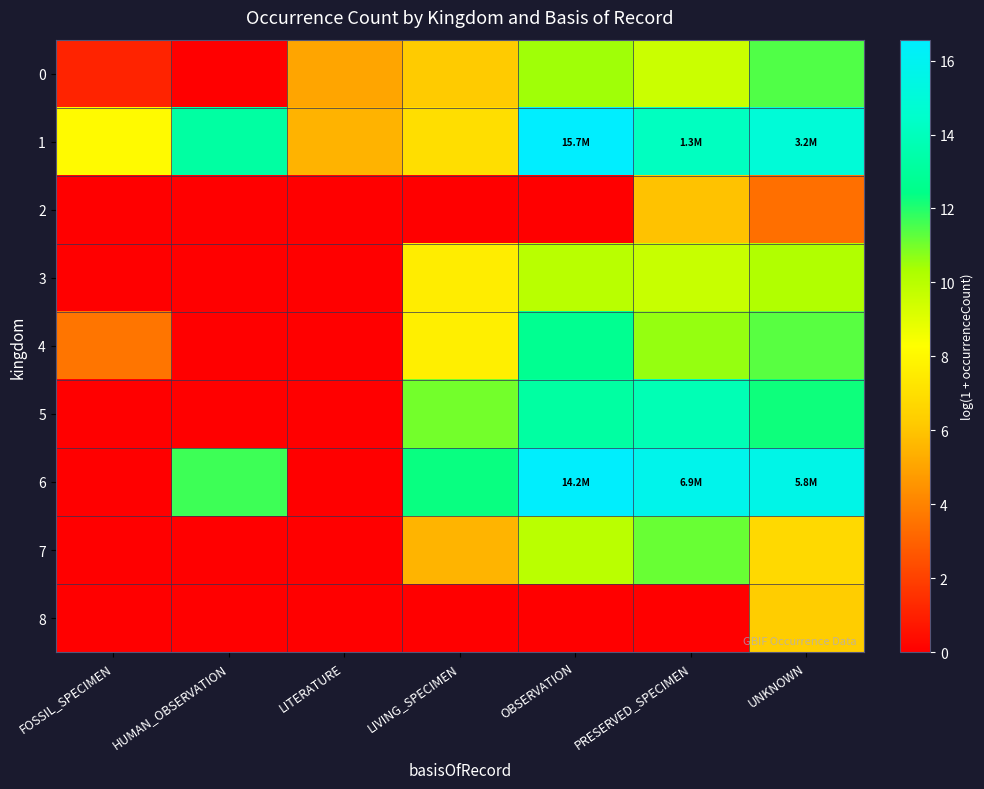

At how many categories does at least one series exceed 14?

3